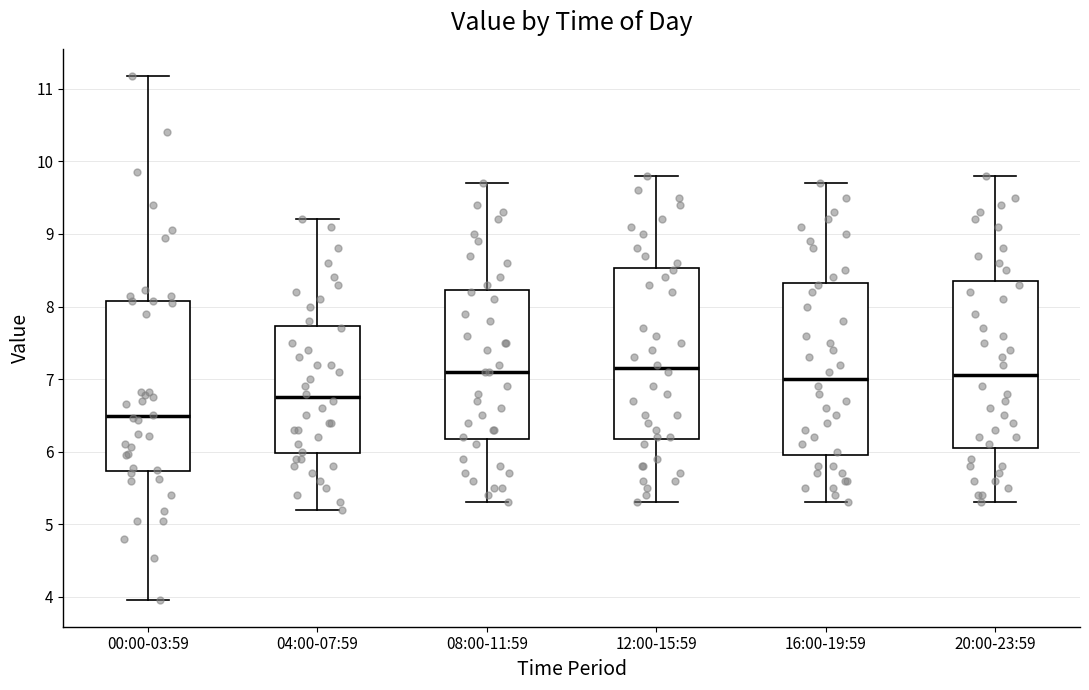

Where does the lower whisker of the box for 08:00-11:59 end on the y-axis? The values are not printed on the chart, so give them approximately, as read against the axis.

5.3